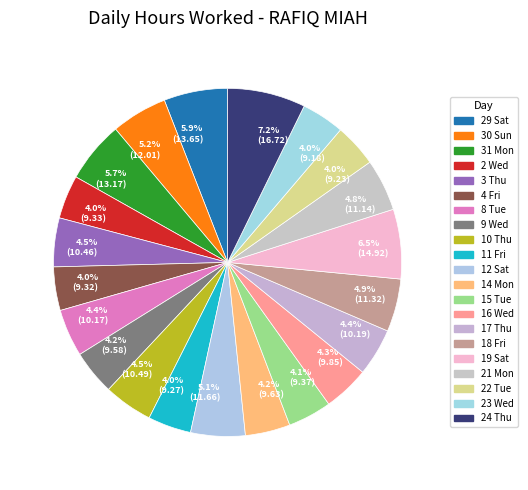

Count the number of slices in the pie.

21